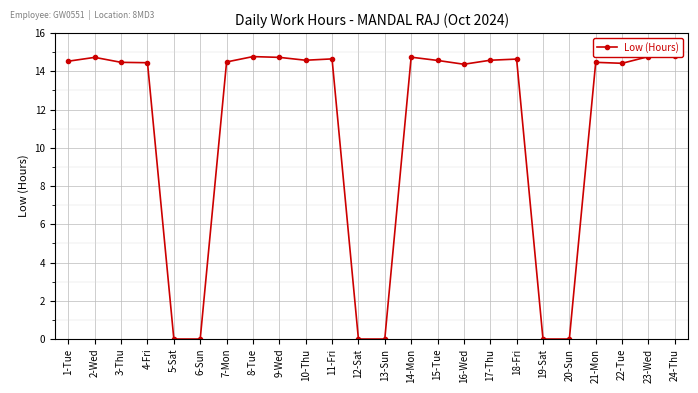

Where is the data nearest to the value 7?

5-Sat